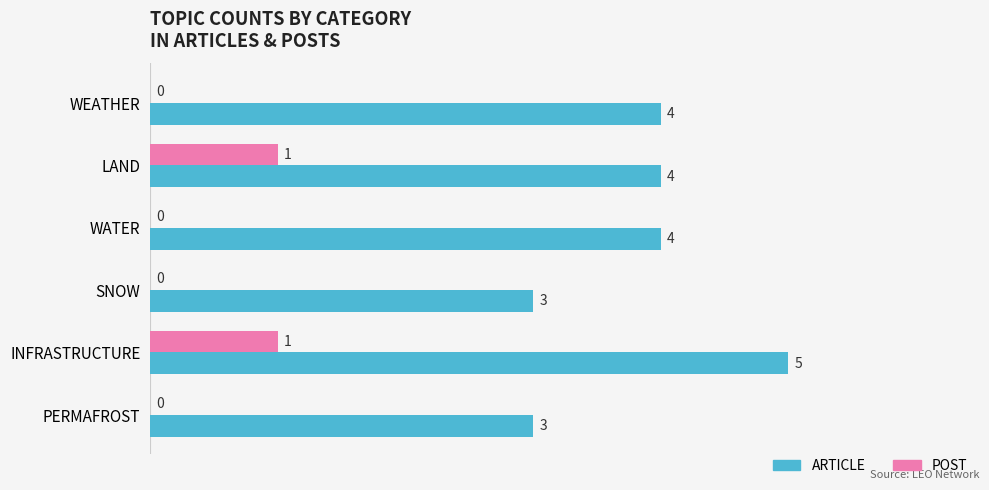

The ARTICLE series shows 4 at SNOW. True or false?

False